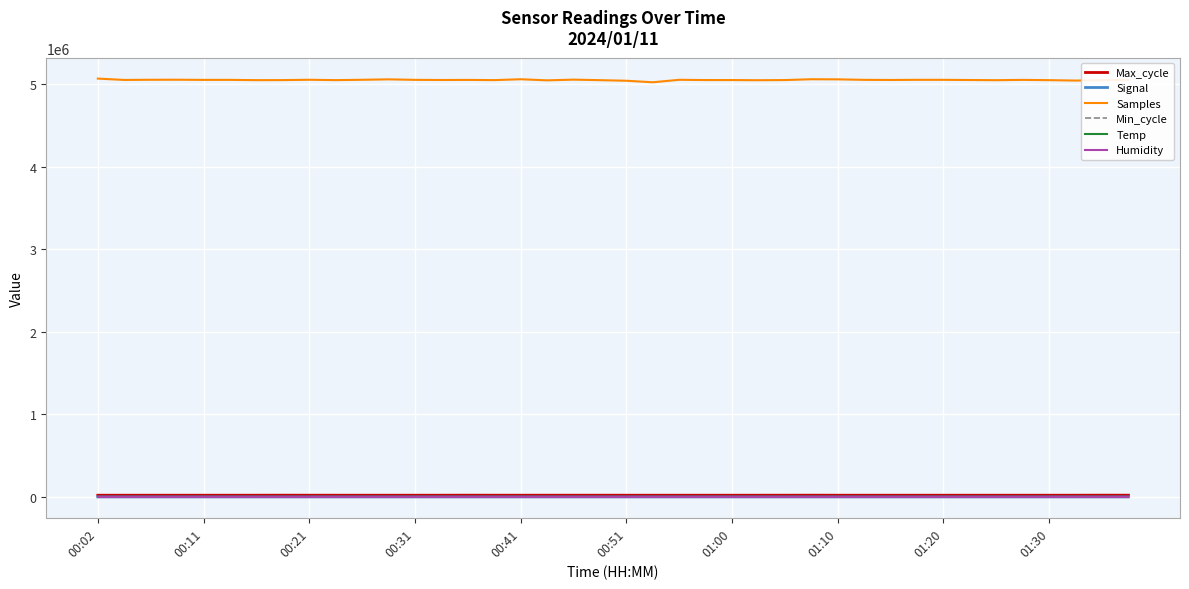

True or false: Samples and Signal cross at least once.

False